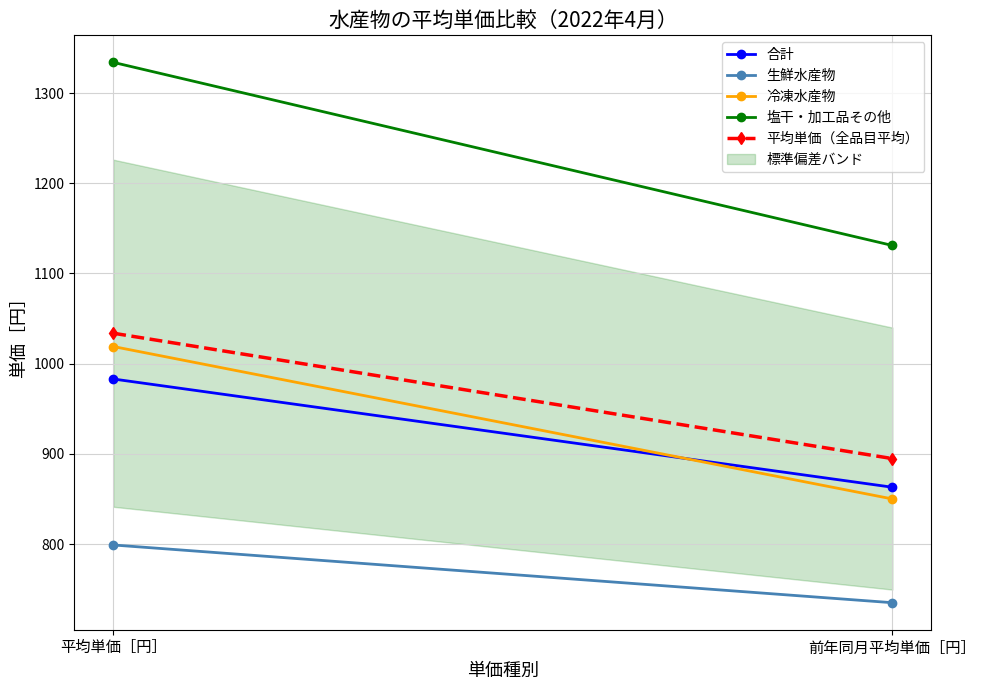

What is the sum of all 生鮮水産物 values?

1534.0